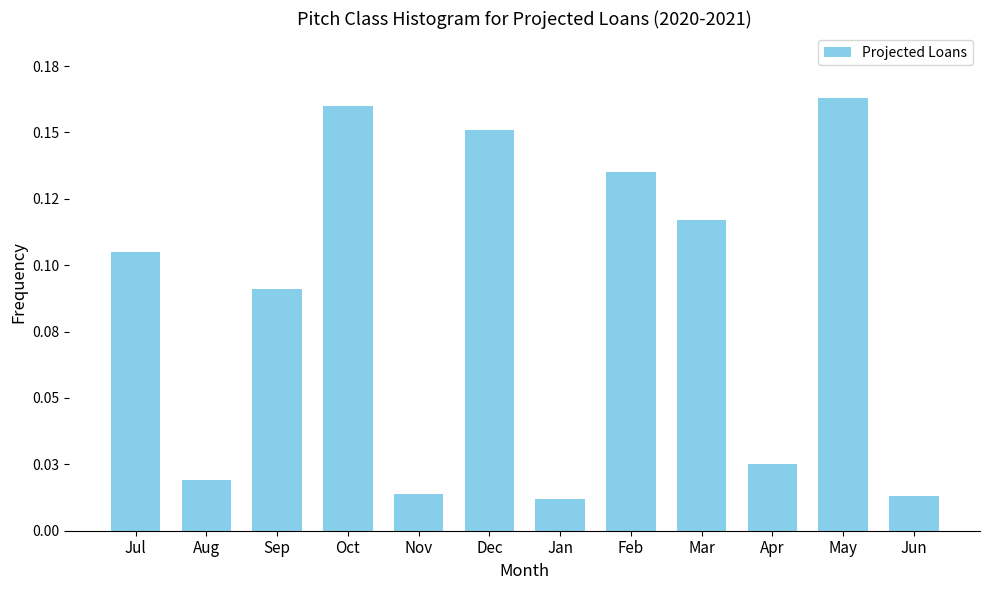

Does the chart contain any negative values?

No